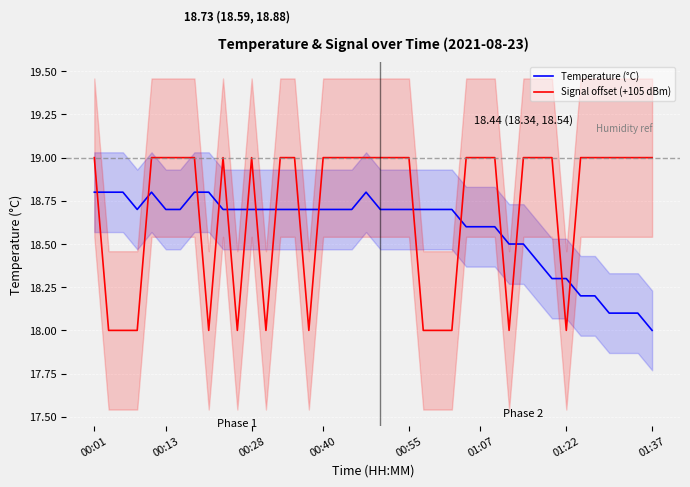

At which label is Temperature (°C) closest to 18?

01:37